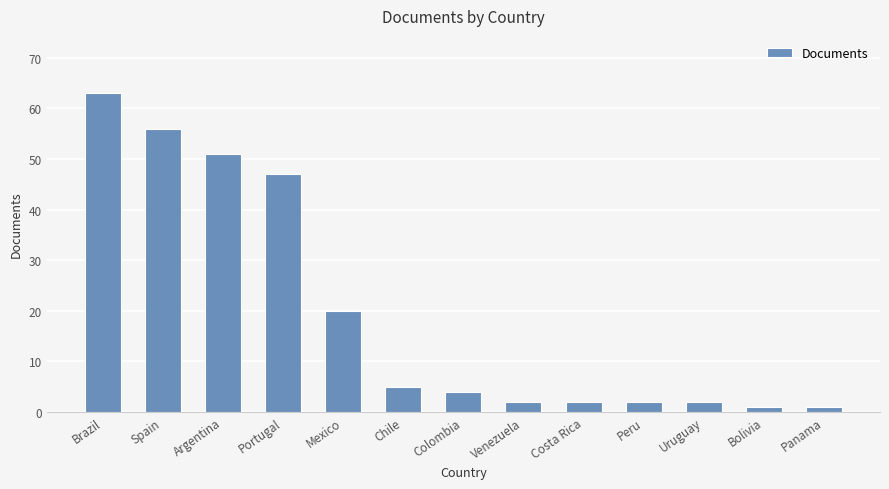

Reading left to right, list all the values displayed in this chart.

Brazil=63	Spain=56	Argentina=51	Portugal=47	Mexico=20	Chile=5	Colombia=4	Venezuela=2	Costa Rica=2	Peru=2	Uruguay=2	Bolivia=1	Panama=1